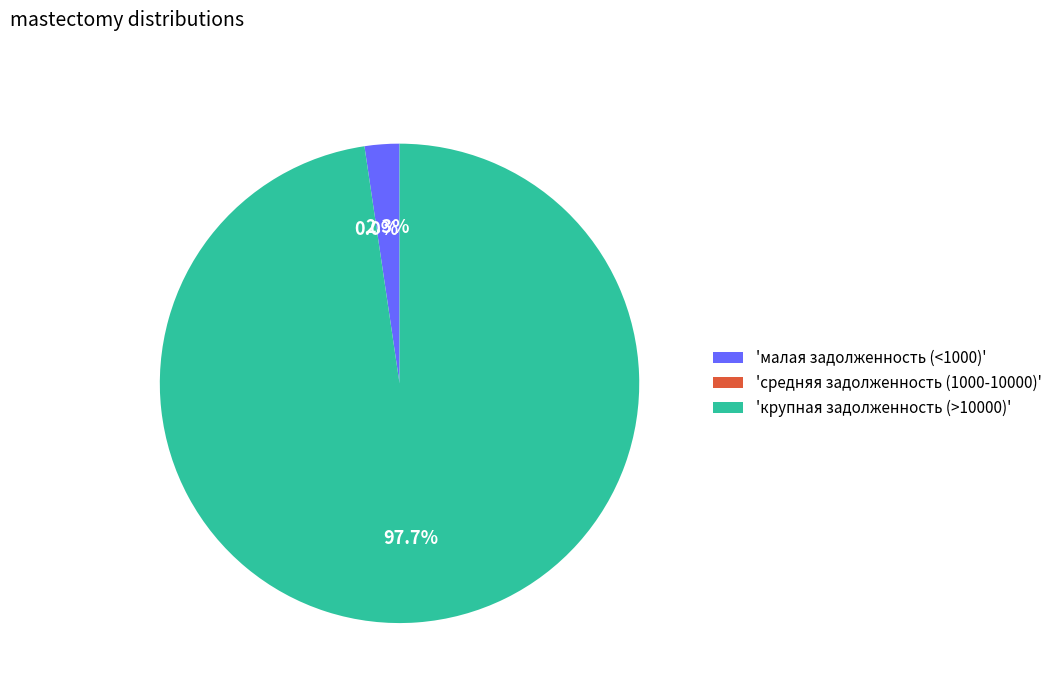

Is 16 the majority of the pie?

No